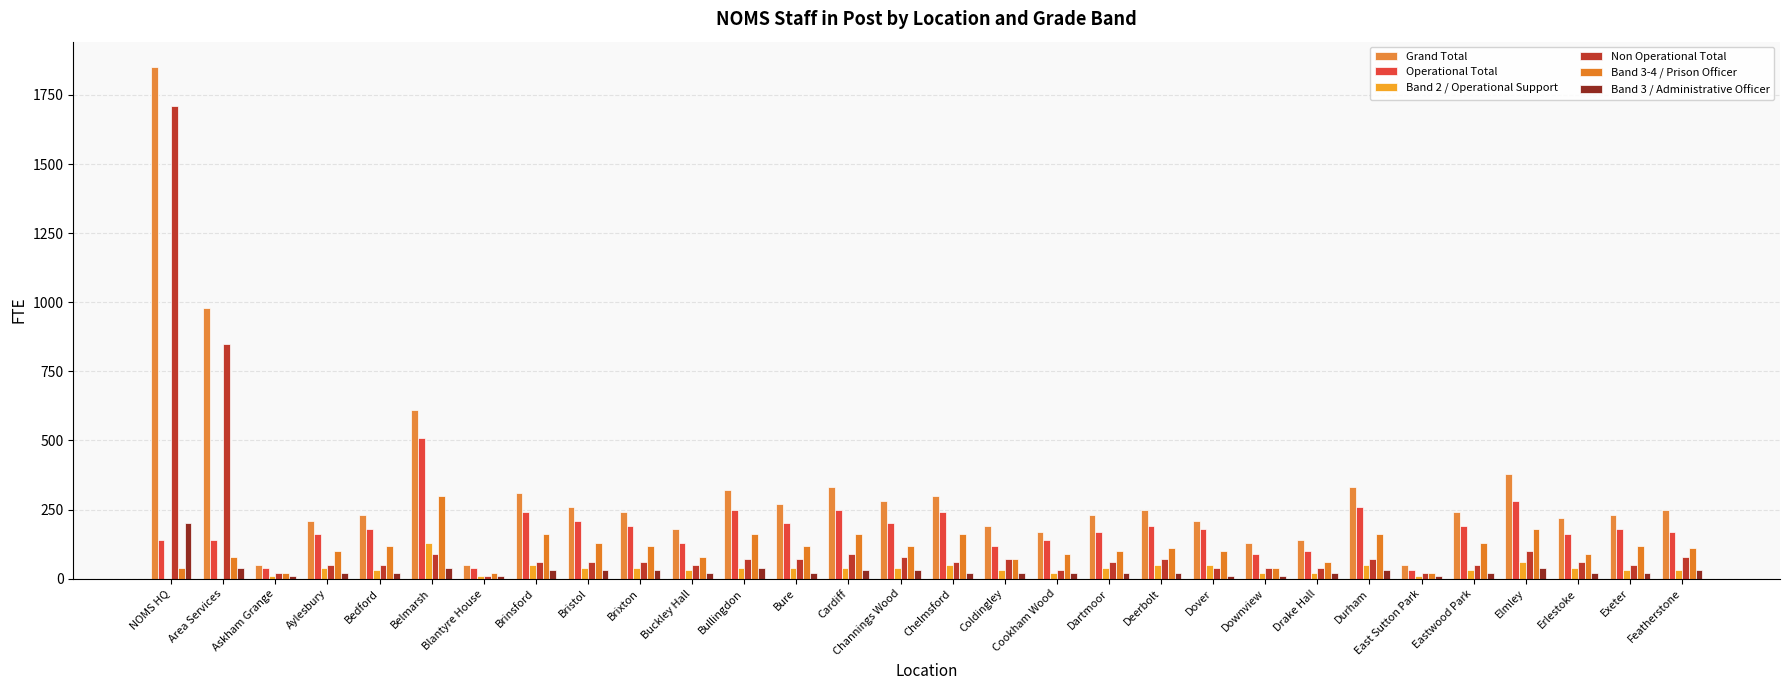

How many series are shown in this chart?

6